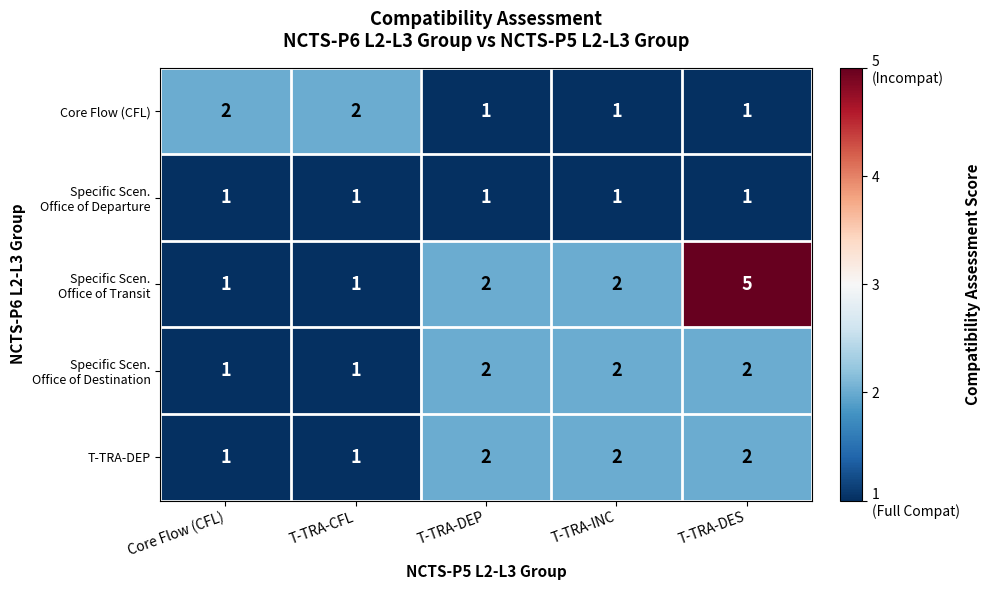

Is it true that Core Flow (CFL) equals 1 at T-TRA-INC?

True